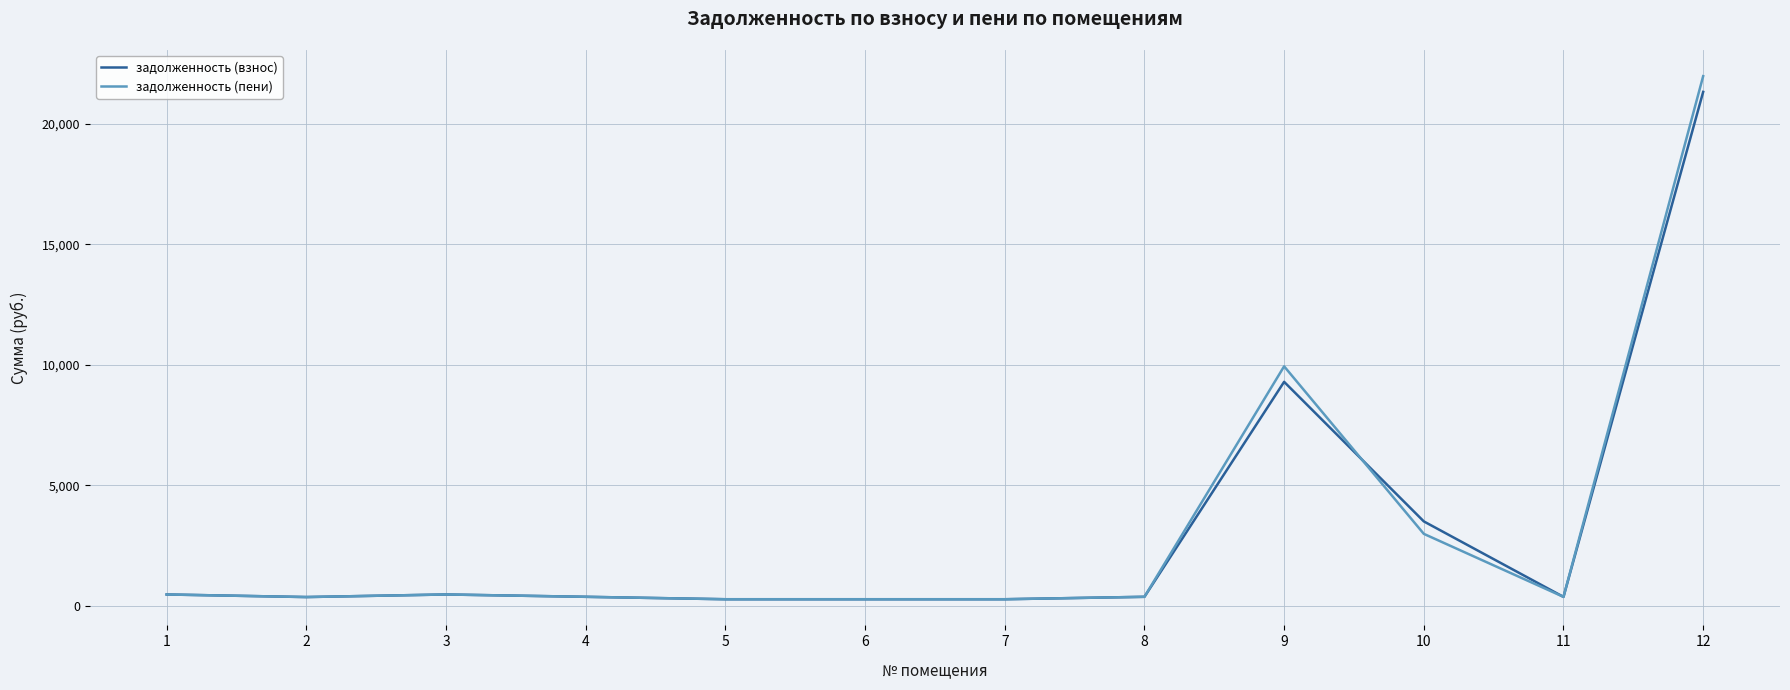

The value of задолженность (пени) at 12 is 36083.8. True or false?

False